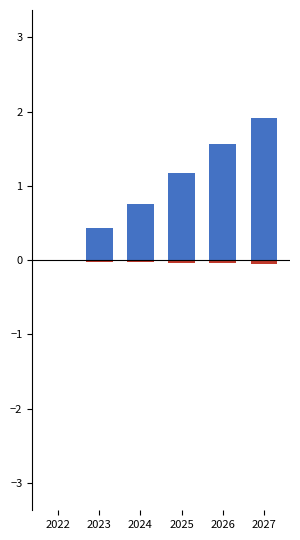

List the series in order of their peak value, lowest first.

Revenue Decline, Revenue Growth